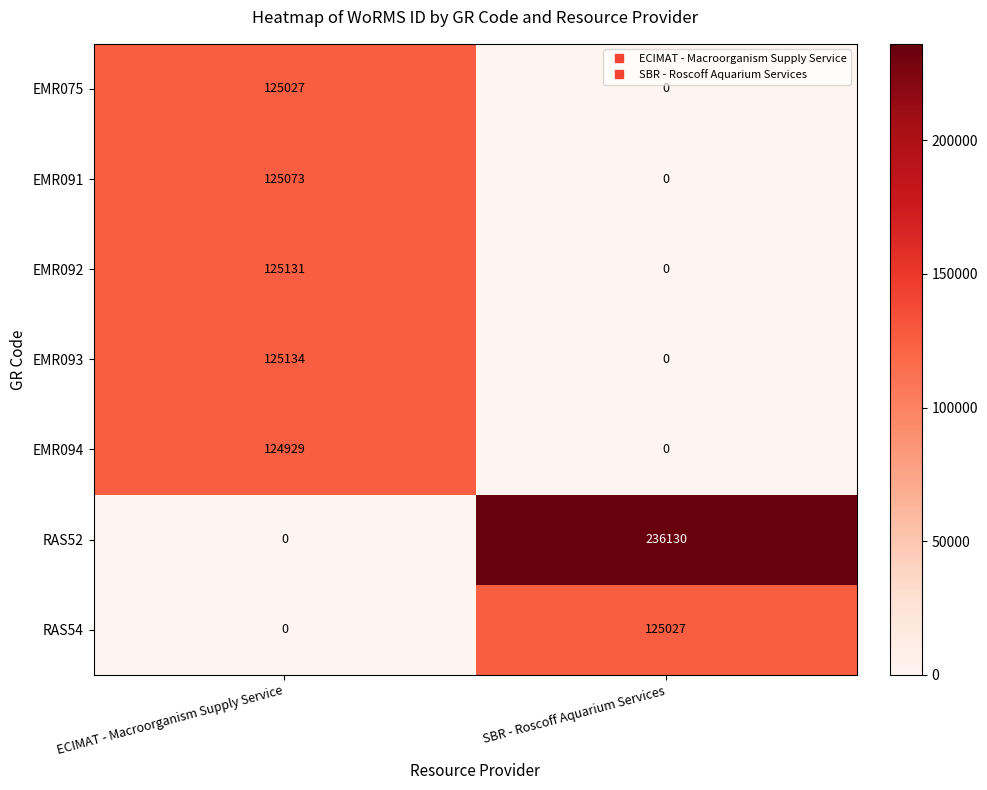

Is it true that RAS52 equals 236130 at SBR - Roscoff Aquarium Services?

True